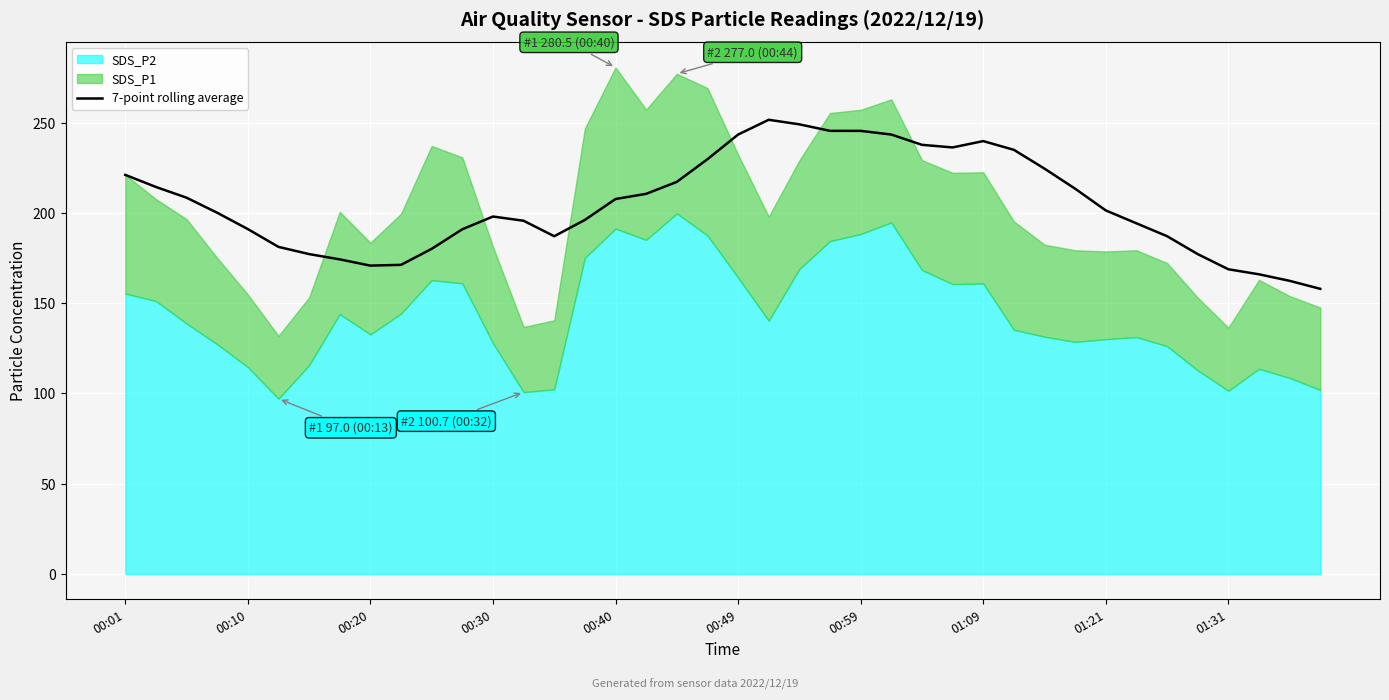

True or false: 7-point rolling average has a value of 168.7 at 01:31.

True